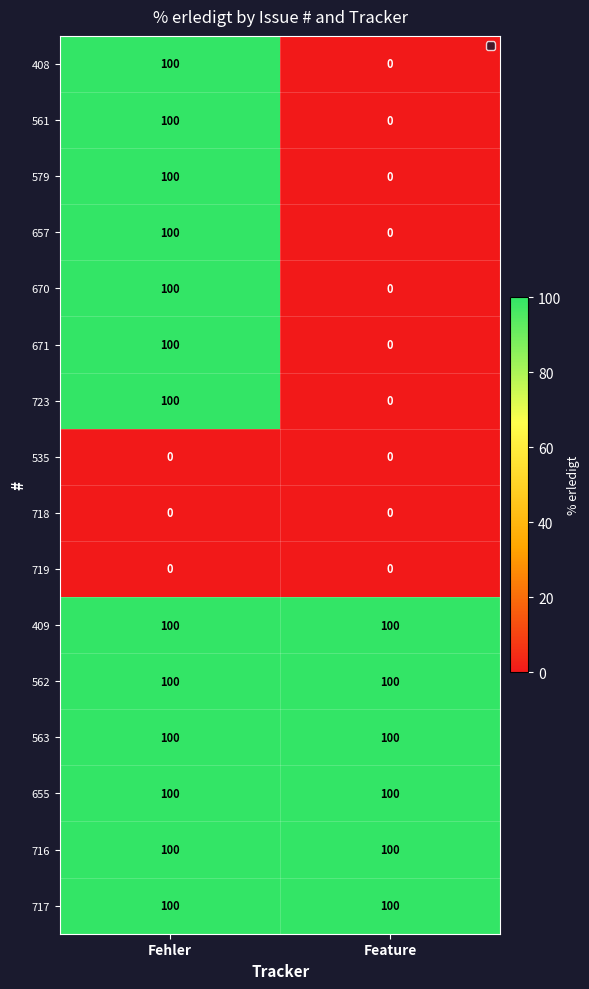

Is it true that 409 equals 28 at Feature?

False